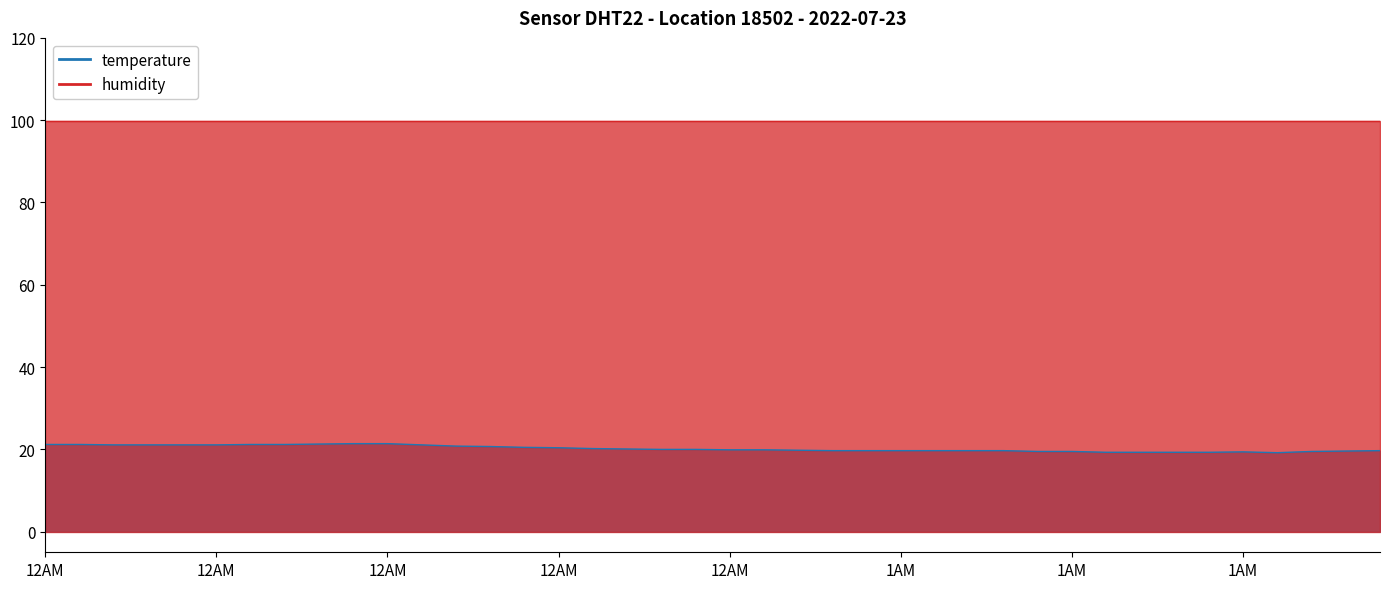

Reading right to left, extract all data points from this chart.

19.7	19.6	19.5	19.2	19.4	19.3	19.3	19.3	19.3	19.5	19.5	19.7	19.7	19.7	19.7	19.7	19.7	19.8	19.9	19.9	20.0	20.0	20.1	20.2	20.4	20.5	20.7	20.8	21.1	21.4	21.4	21.3	21.2	21.2	21.1	21.1	21.1	21.1	21.2	21.2